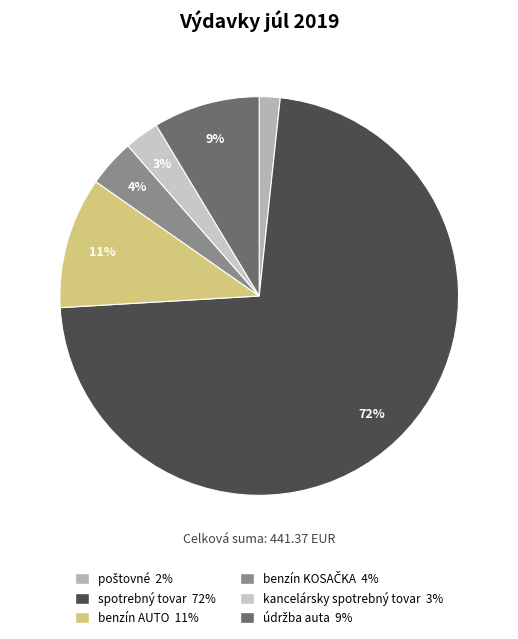

Does any single category account for the majority?

Yes